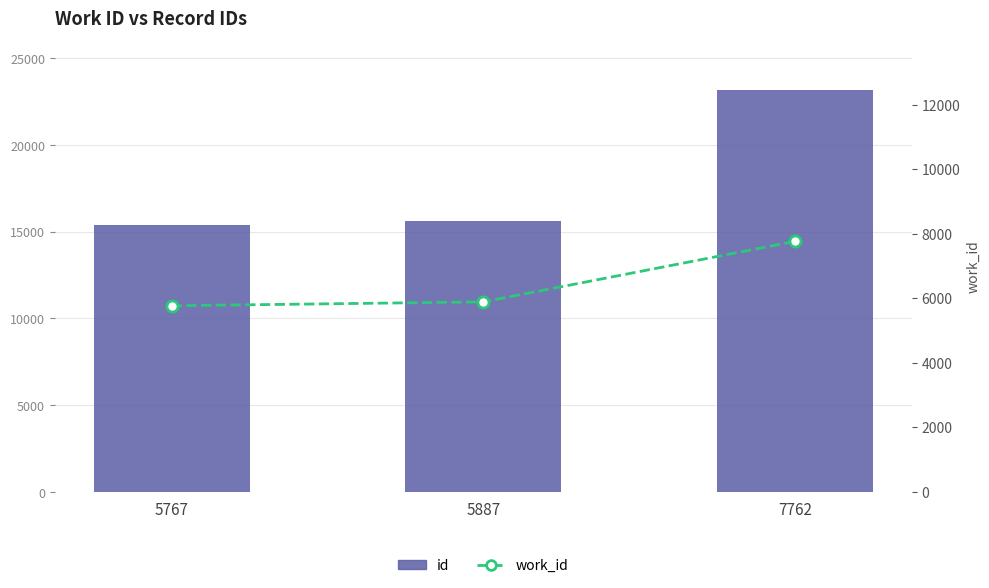

At 5767, list the series in order from smallest to largest.

work_id, id